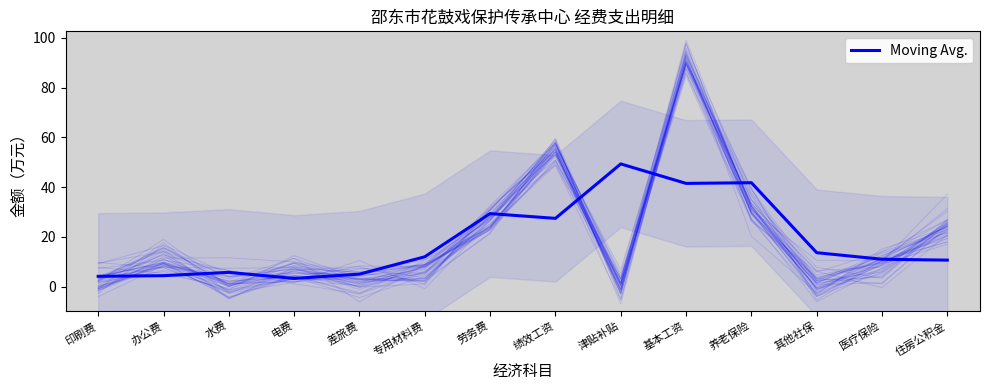

What is the average value?

18.5